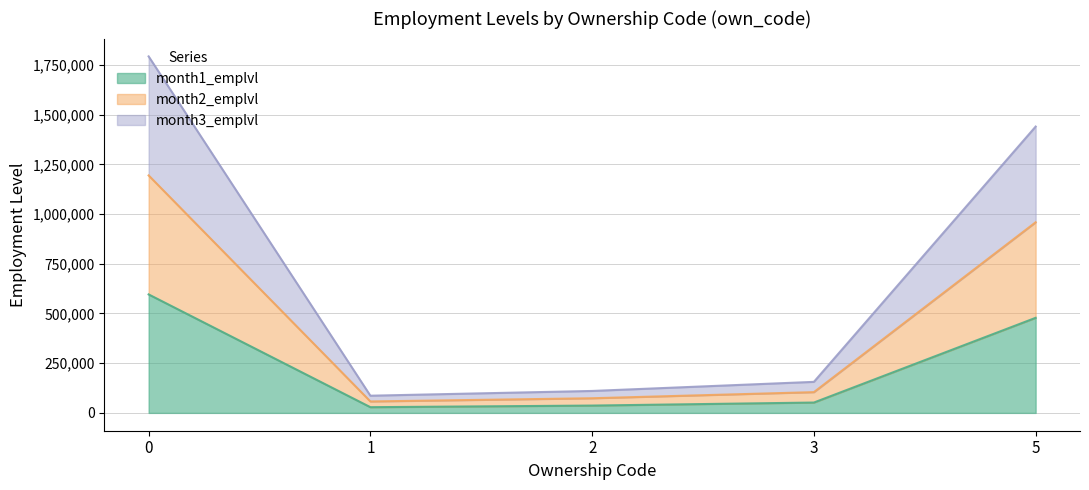

What is the sum of the month3_emplvl values at 5 and 3?

1595760